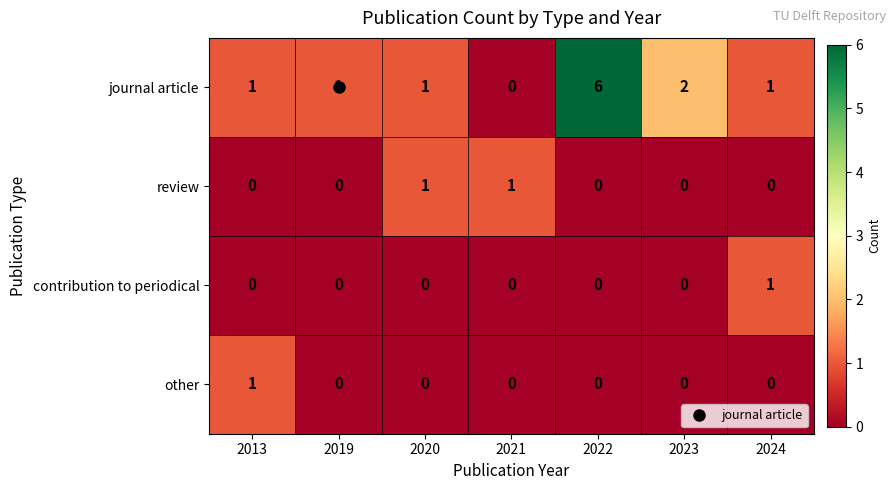

How many other values are between 0 and 1?

7